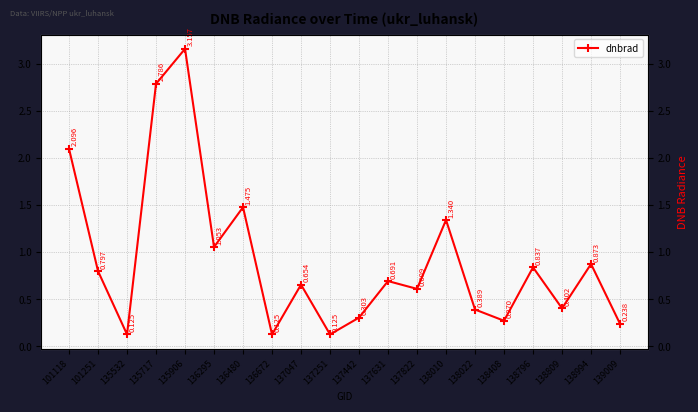

What value does the data have at 101118?

2.1